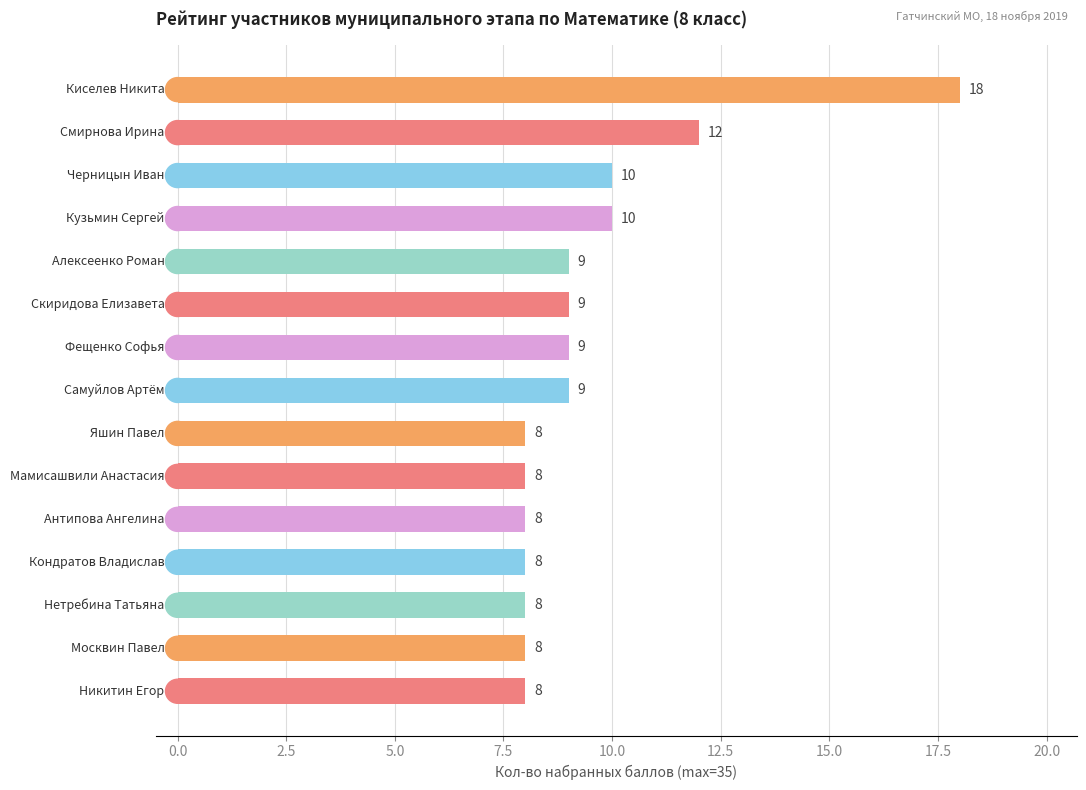

How many bars are there in total?

15